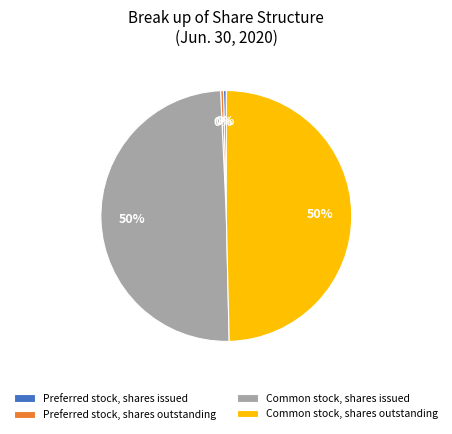

To the nearest percent, what is the average slice percentage?

25%